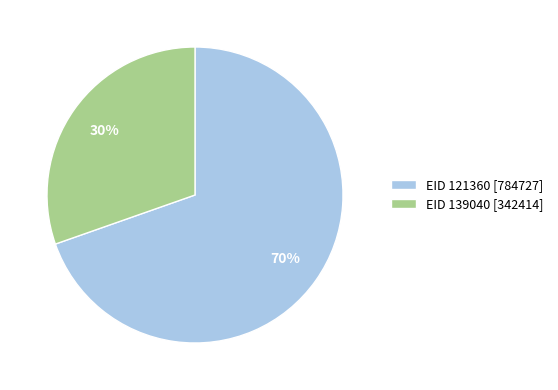

Combined, do EID 139040 [342414] and EID 121360 [784727] account for over 50%?

Yes